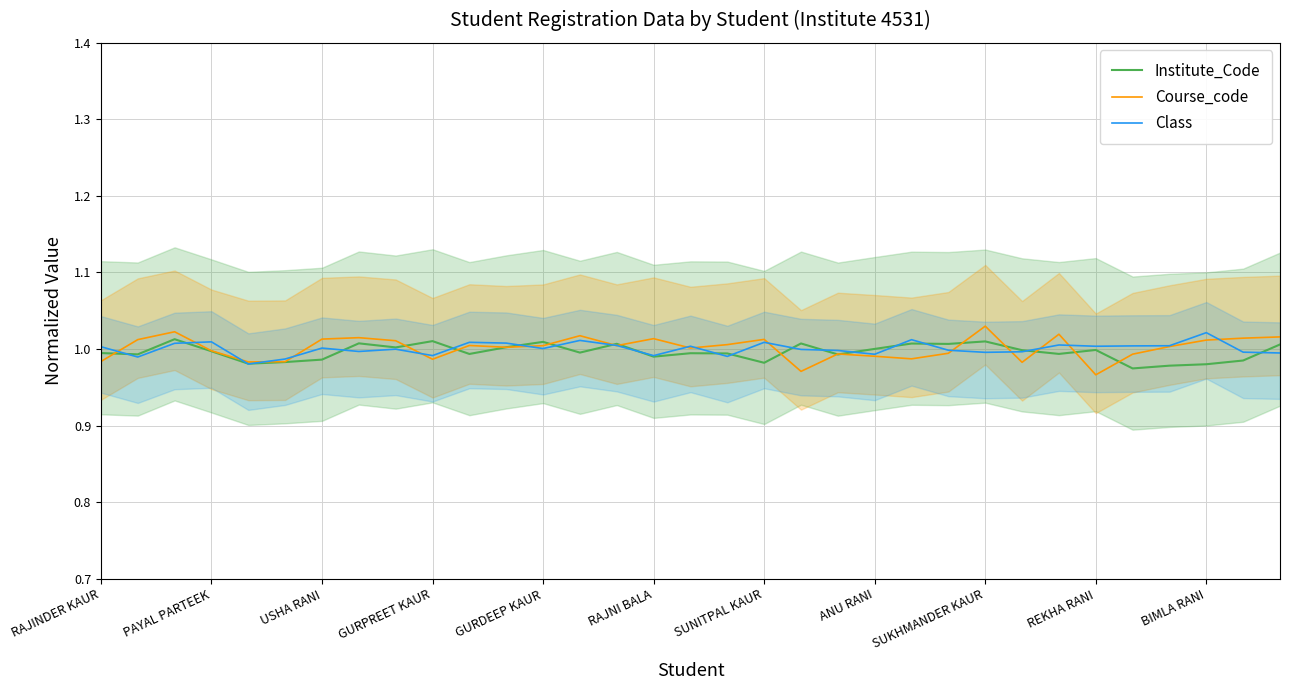

At which label is Course_code closest to 0?

REKHA RANI